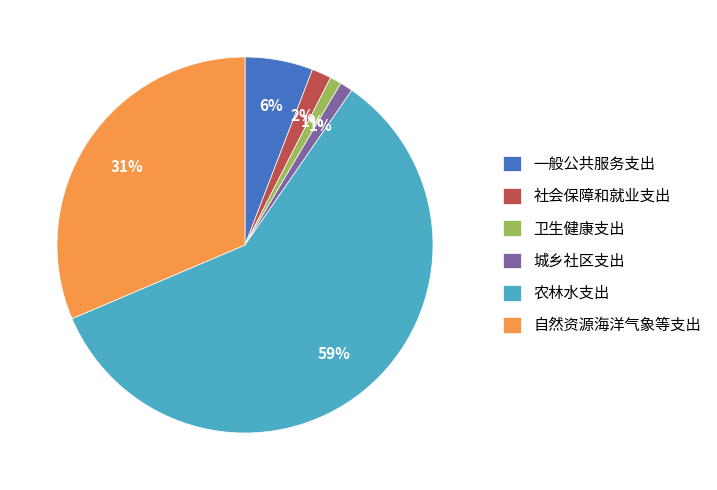

To the nearest percent, what percentage of the pie is 卫生健康支出?

1%